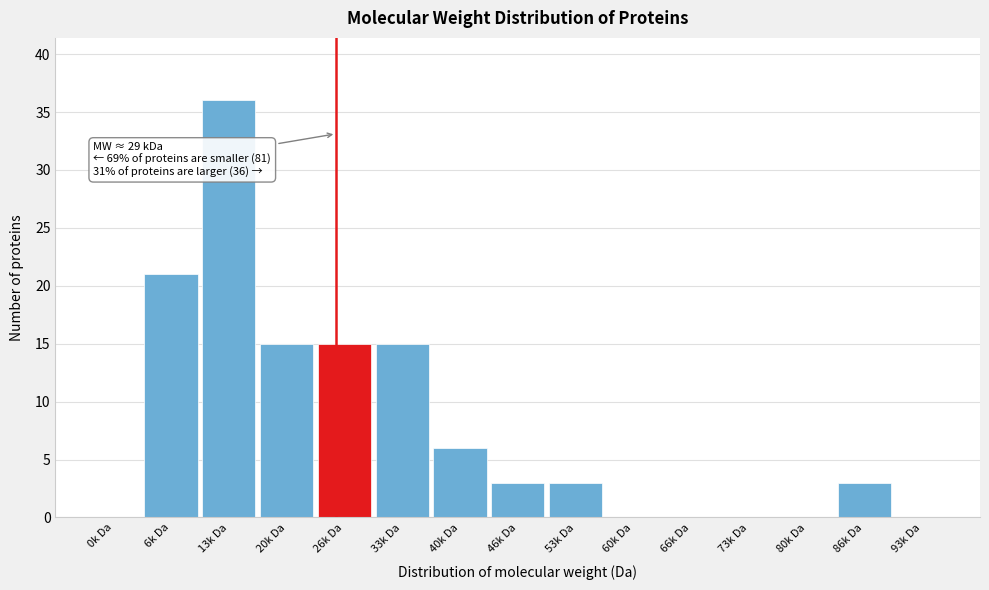

Reading right to left, list all the values displayed in this chart.

93k Da=0	86k Da=3	80k Da=0	73k Da=0	66k Da=0	60k Da=0	53k Da=3	46k Da=3	40k Da=6	33k Da=15	26k Da=15	20k Da=15	13k Da=36	6k Da=21	0k Da=0